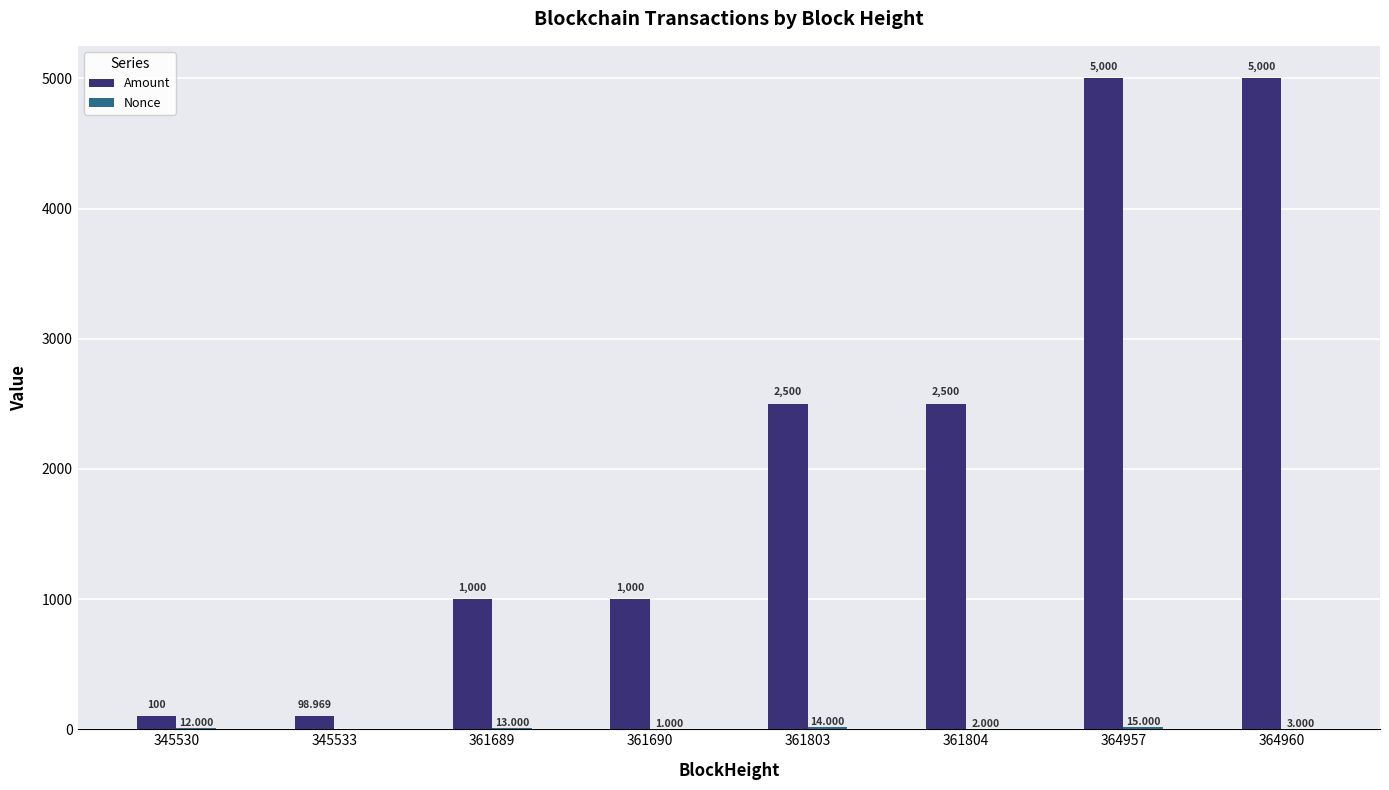

Which series has the largest total across all categories?

Amount